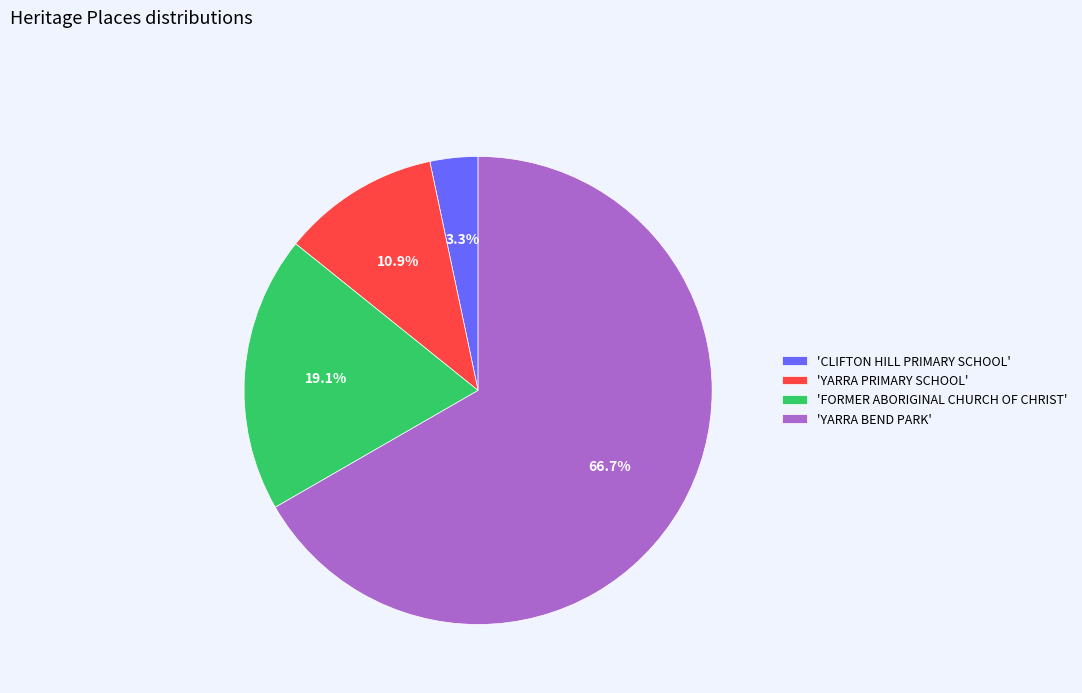

Which category has the smallest portion of the pie?

'CLIFTON HILL PRIMARY SCHOOL'